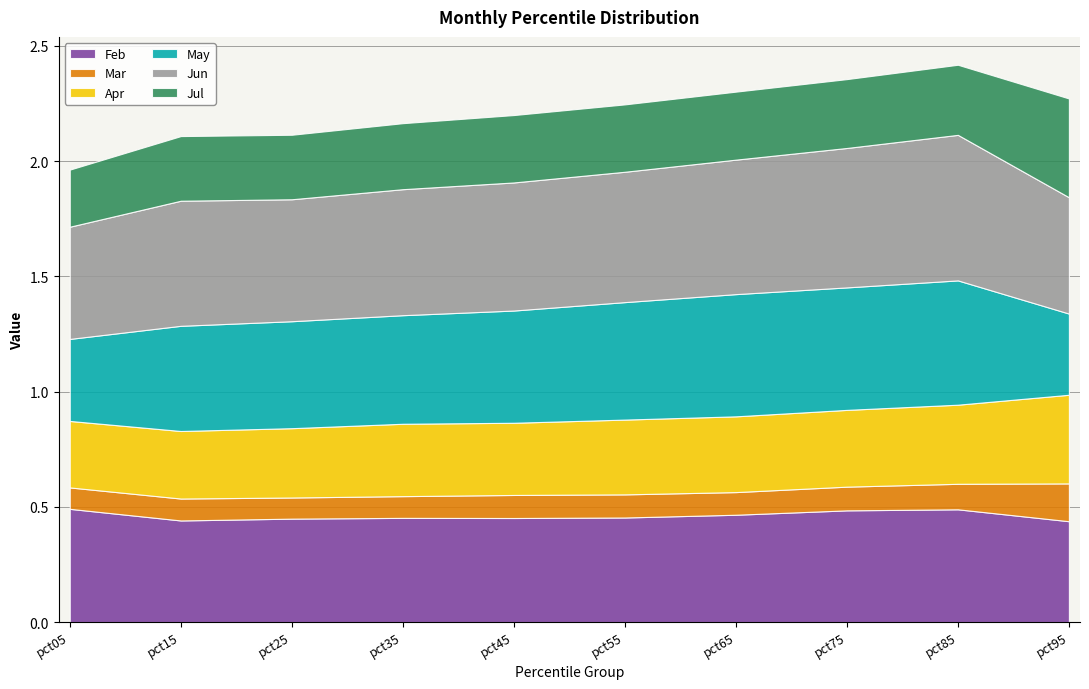

What is the maximum value for Feb?

0.5